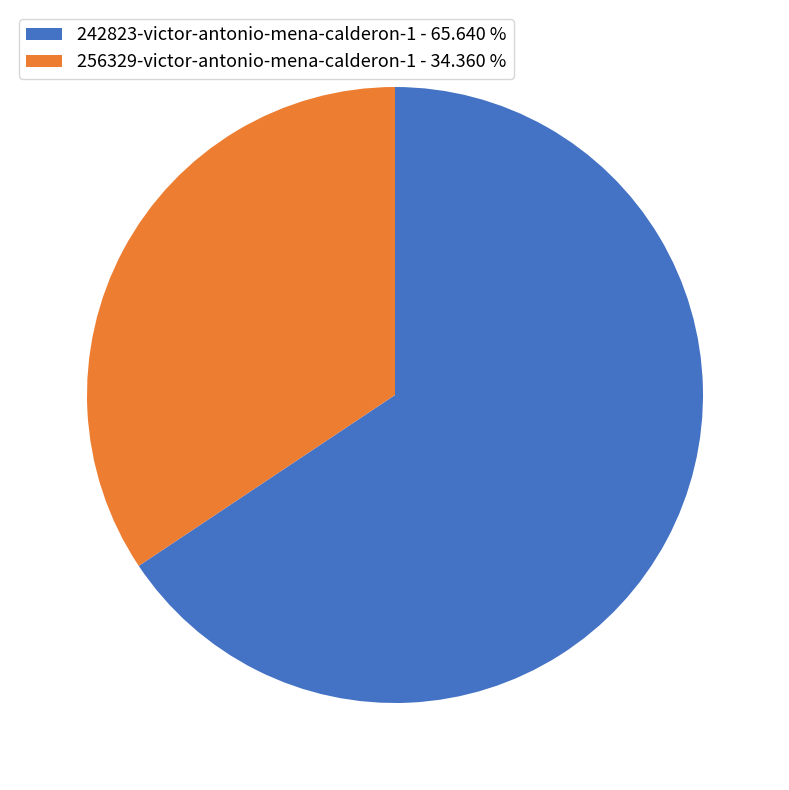

Approximately how many times larger is the value at 256329-victor-antonio-mena-calderon-1 - 34.360 % compared to 242823-victor-antonio-mena-calderon-1 - 65.640 %?

0.5